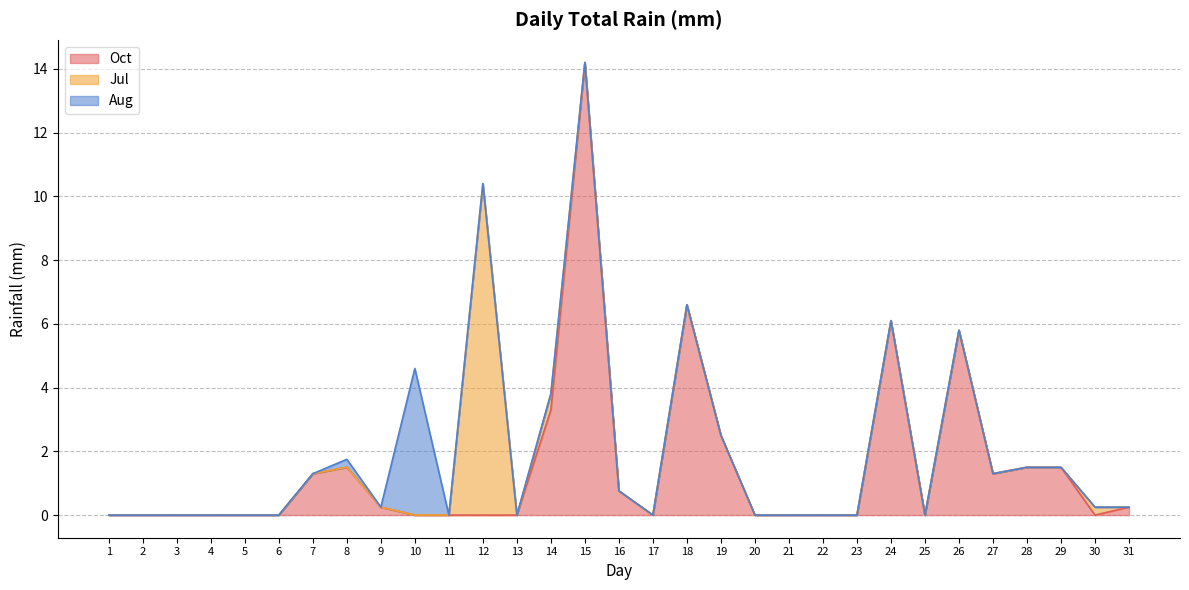

At which category does Jul reach its first local valley?

13